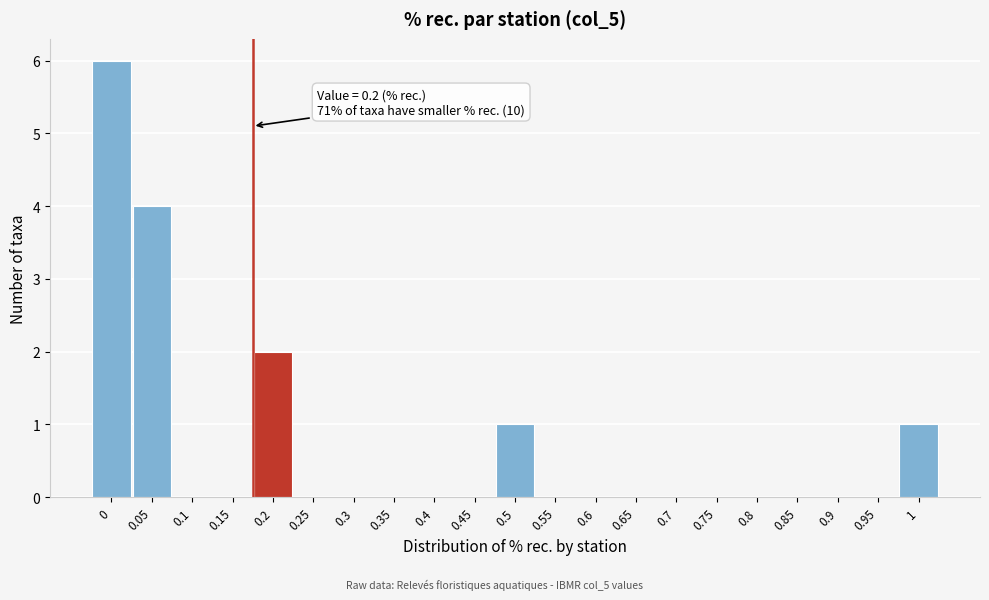

Reading left to right, extract all data points from this chart.

0=6	0.05=4	0.1=0	0.15=0	0.2=2	0.25=0	0.3=0	0.35=0	0.4=0	0.45=0	0.5=1	0.55=0	0.6=0	0.65=0	0.7=0	0.75=0	0.8=0	0.85=0	0.9=0	0.95=0	1=1